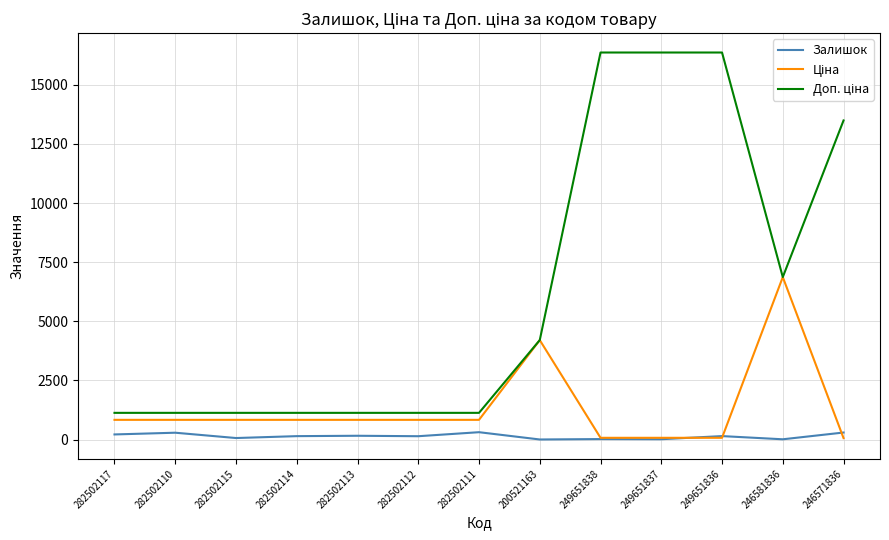

What is the greatest value displayed?

16366.5